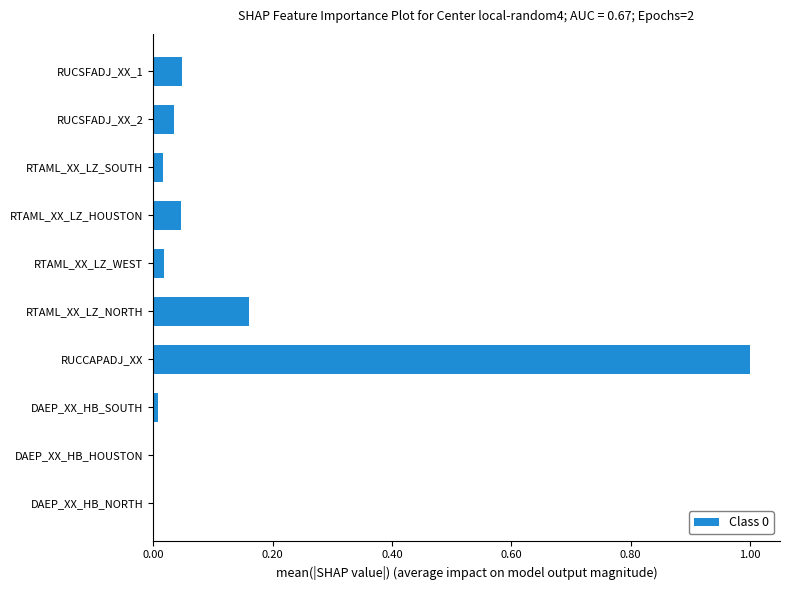

What is the sum of all values?

1.3